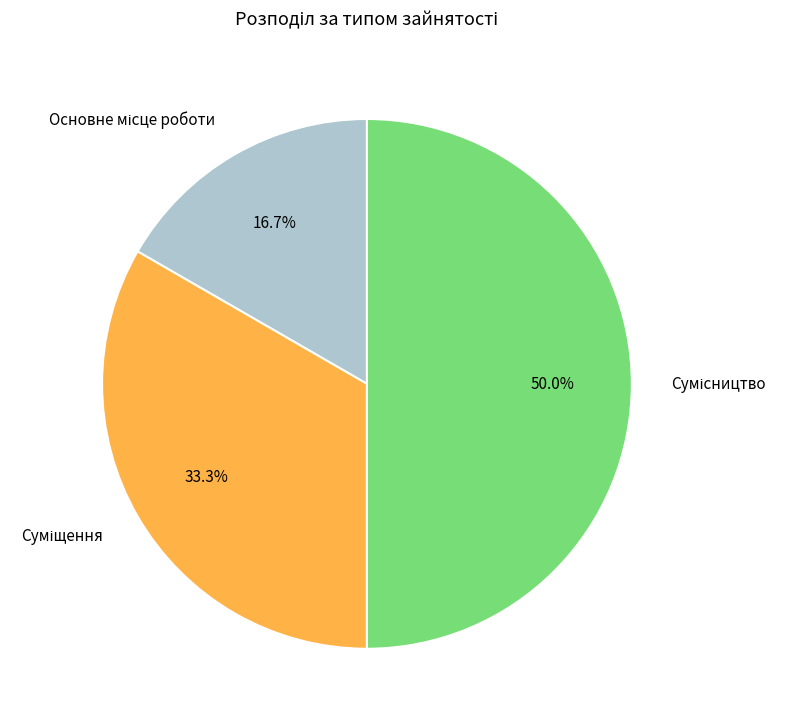

Is it true that Сумісництво is 50% of the pie?

True